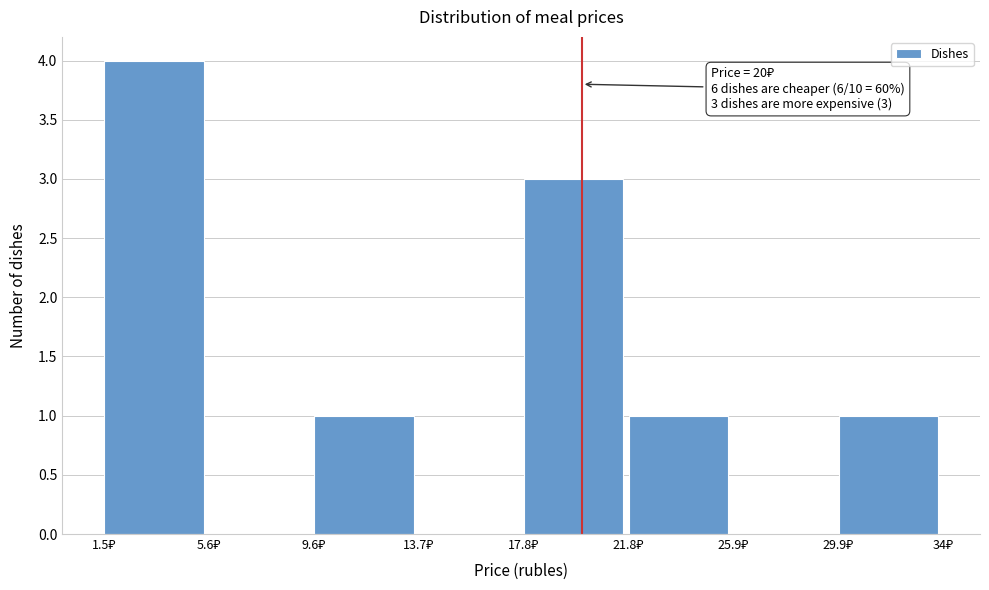

Which range on the x-axis has the tallest bar?

1.5 to 5.5